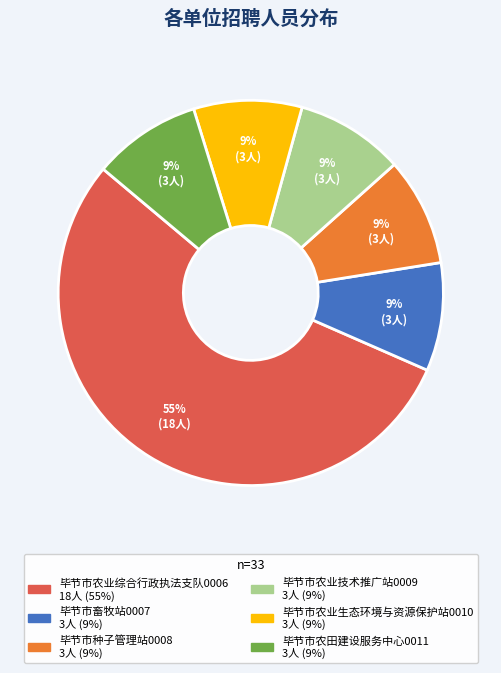

How many slices are in this pie chart?

6